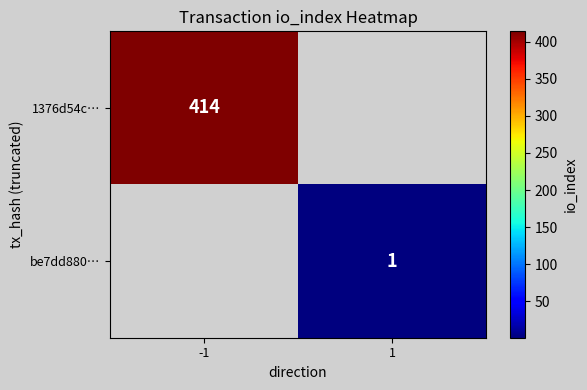

The value of 1376d54c… at -1 is 414. True or false?

True